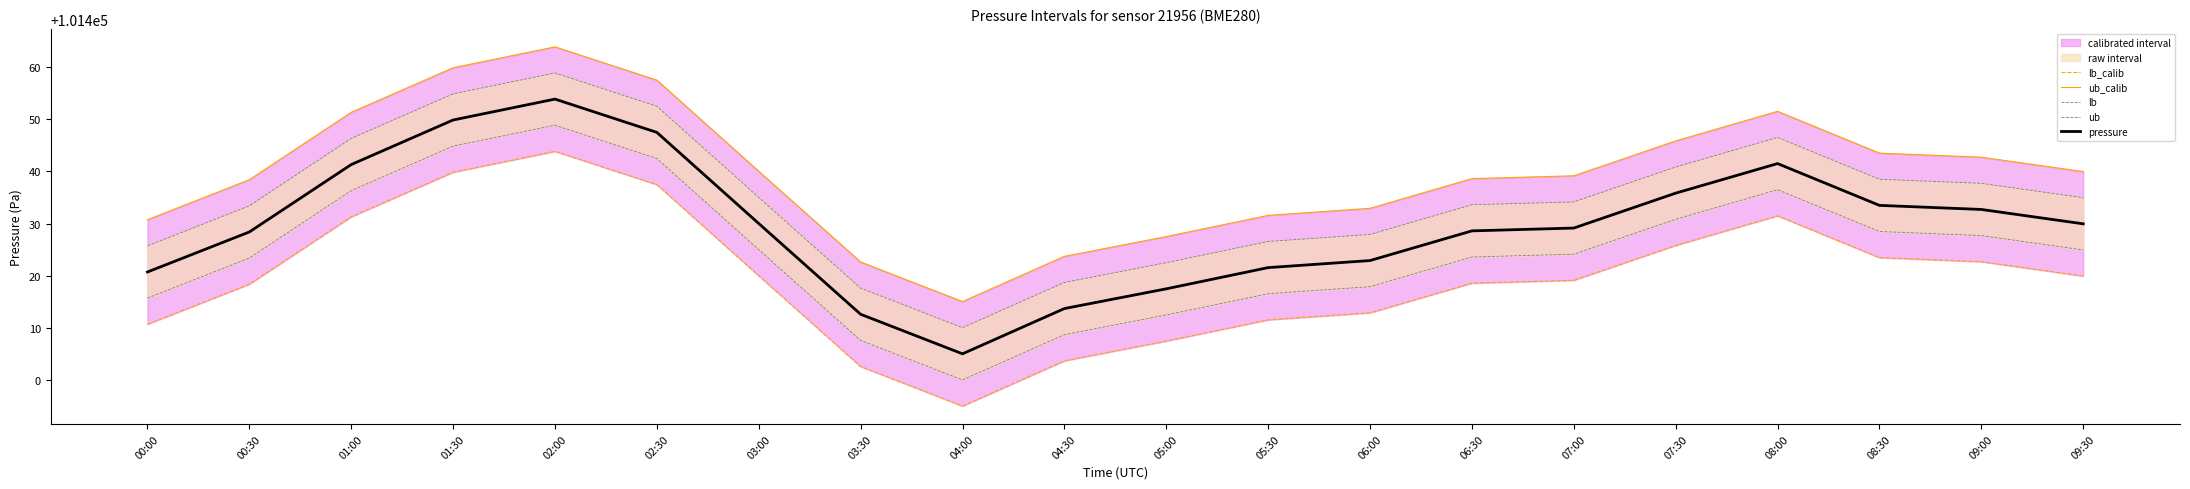

True or false: lb_calib and ub cross at least once.

False